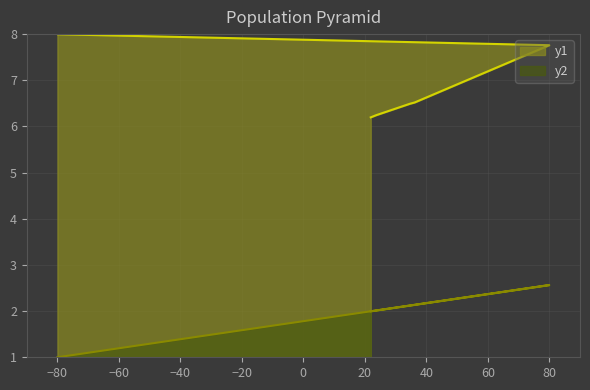

True or false: y1 has more than 0 points higher than both neighbors.

False